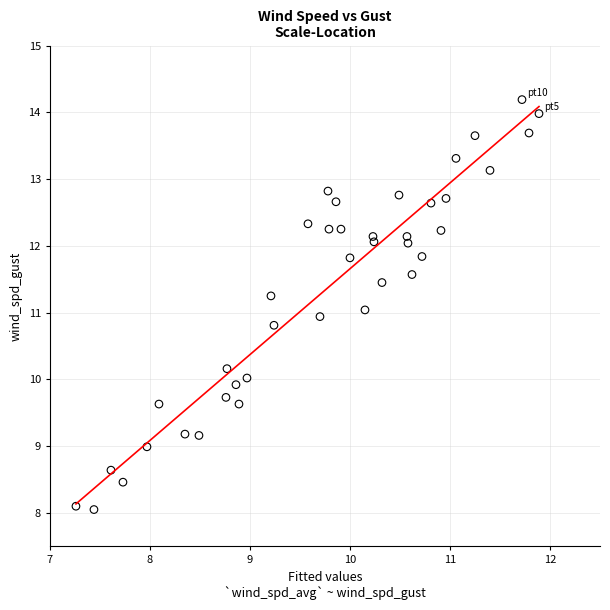

What is the range of Y values (max minus min)?

6.1